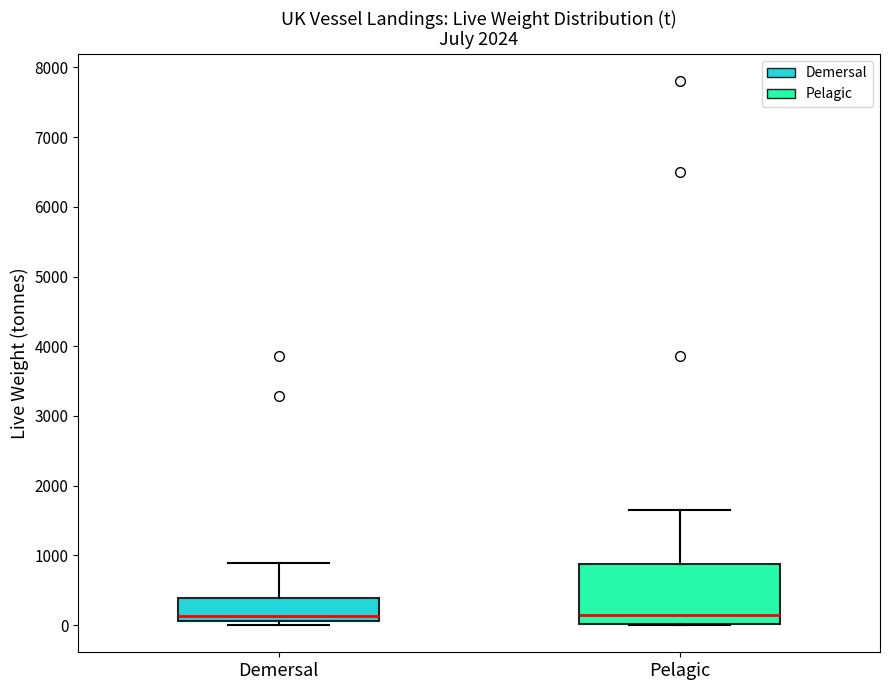

Which box is the tallest, from its lower edge to its upper edge?

Pelagic